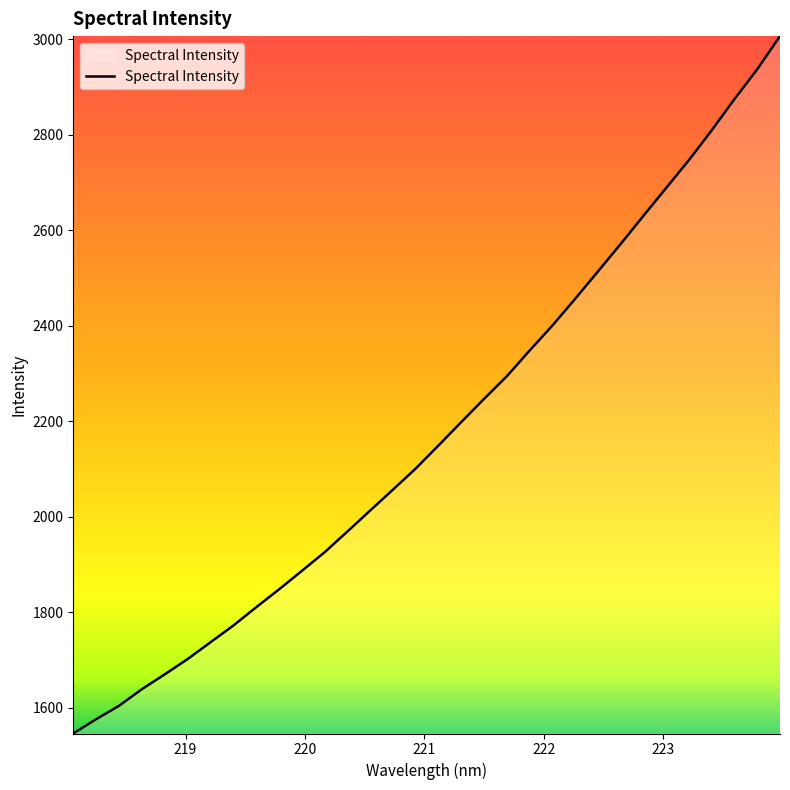

What is the greatest value displayed?

3006.6